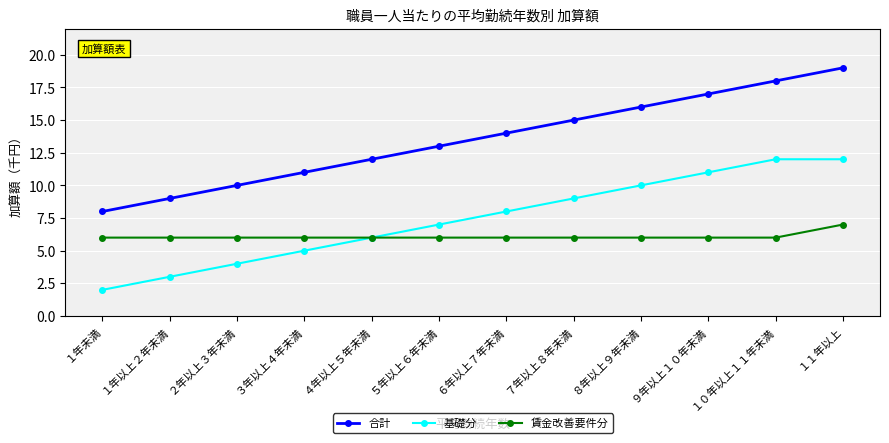

True or false: 賃金改善要件分 and 合計 cross at least once.

False